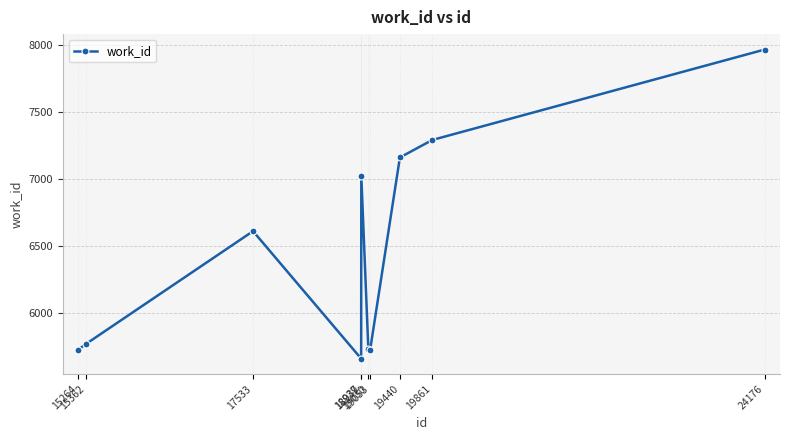

Read the value at 18939, to the nearest 10.

7020